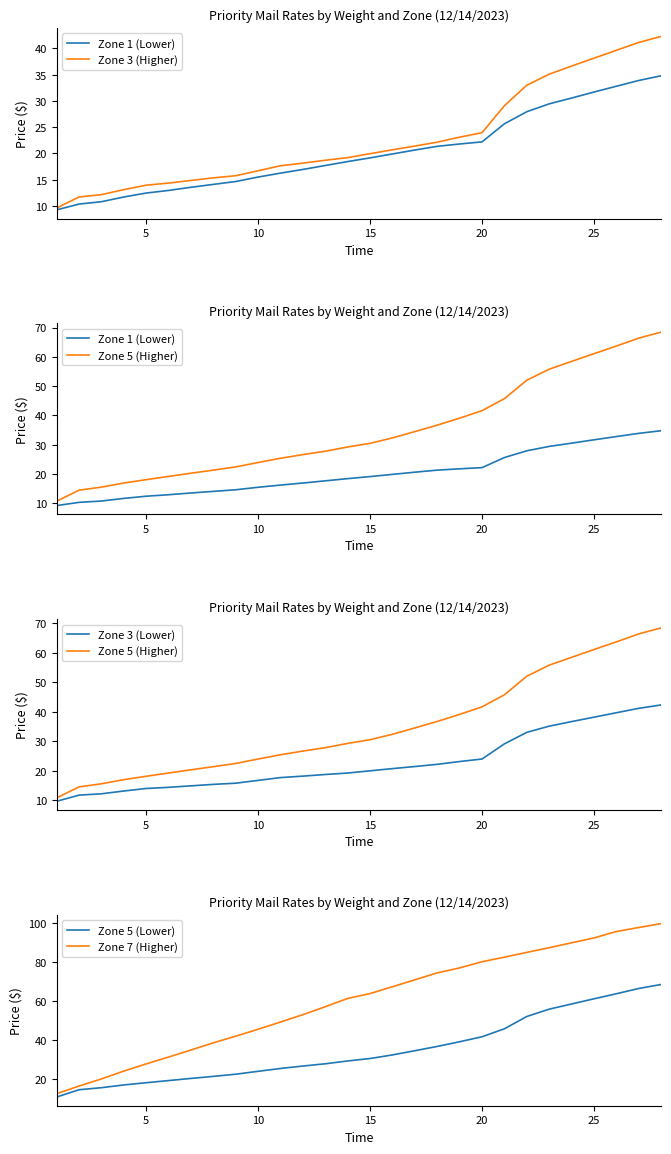

What is the maximum value for Zone 5 (Lower)?

68.5